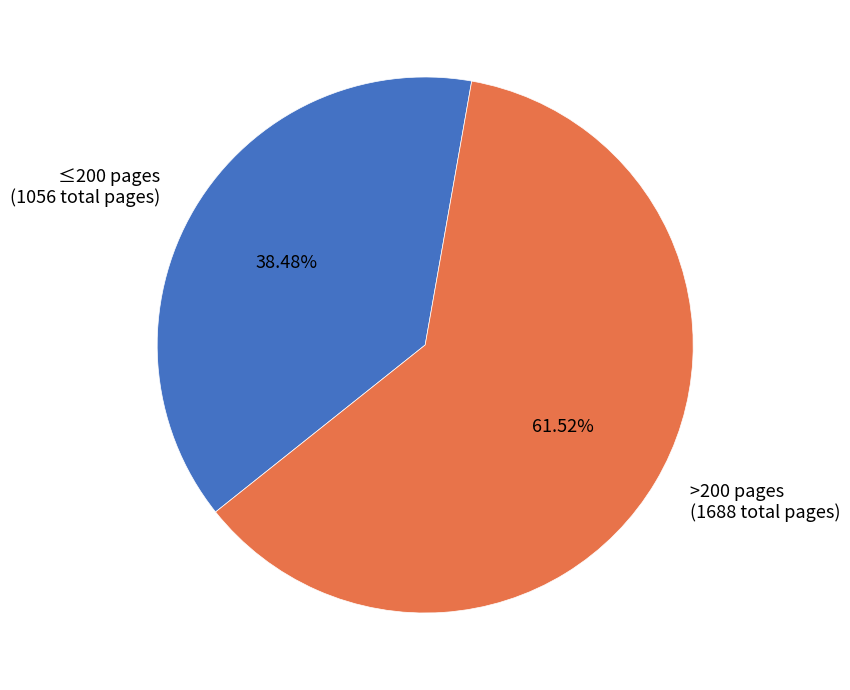

How many segments does this pie chart have?

2